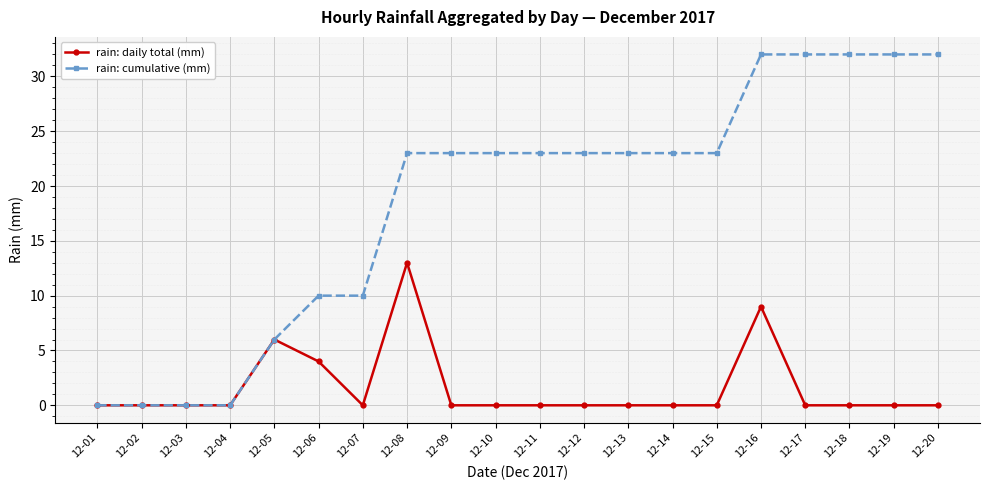

At 12-09, list the series in order from smallest to largest.

rain: daily total (mm), rain: cumulative (mm)